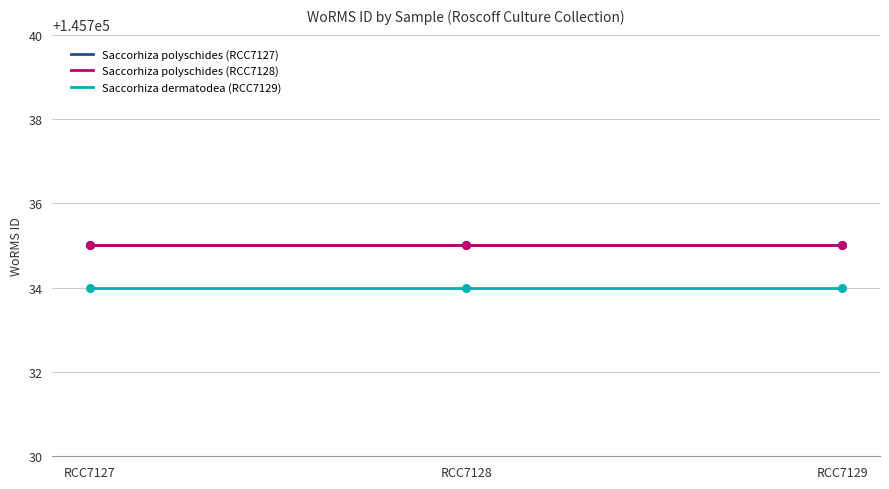

What is the total value across all series at RCC7128?

437204